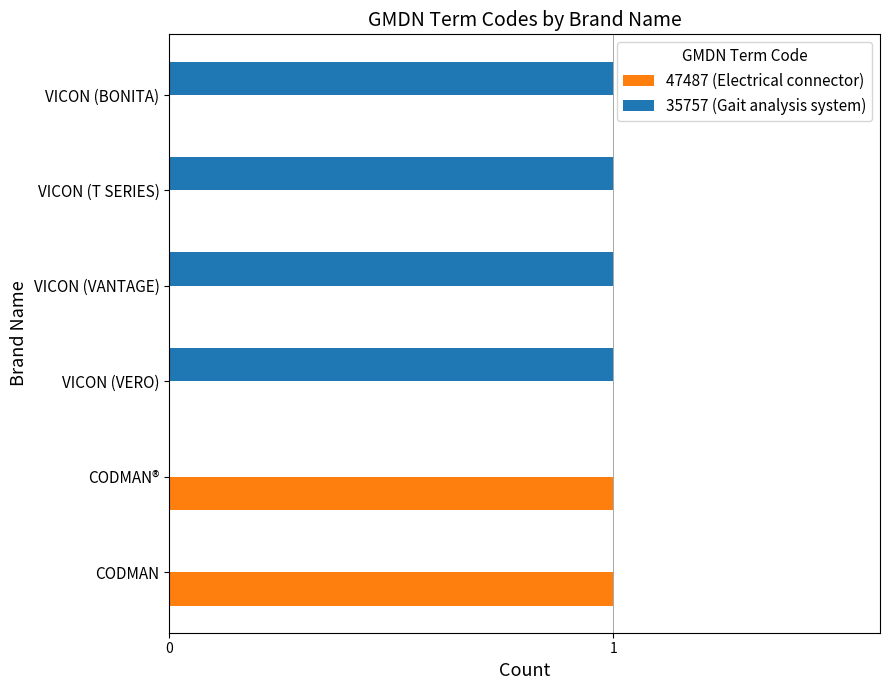

True or false: 35757 (Gait analysis system) has a value of 1 at VICON (VANTAGE).

True